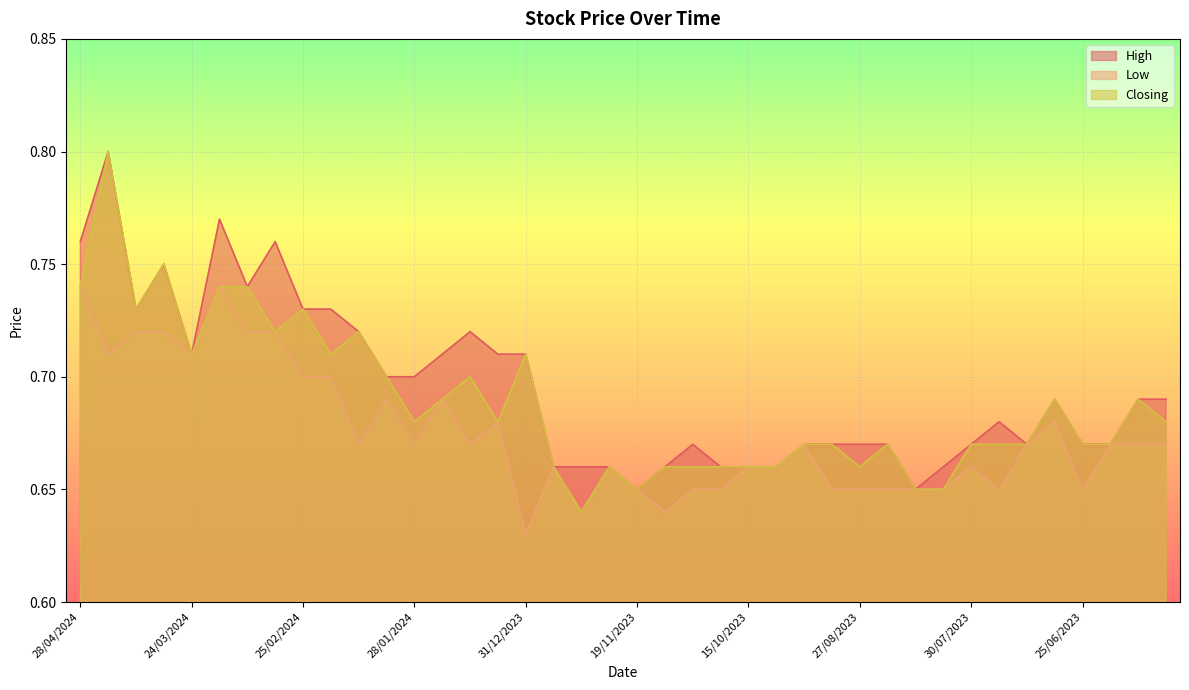

At which label does High reach its peak?

21/04/2024